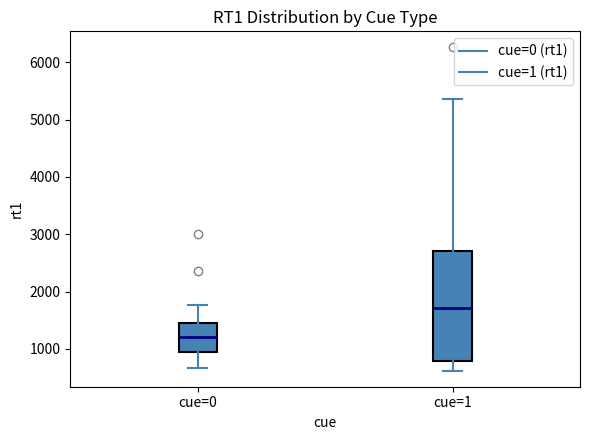

Comparing the boxes themselves (not the whiskers), which one is the tallest?

cue=1